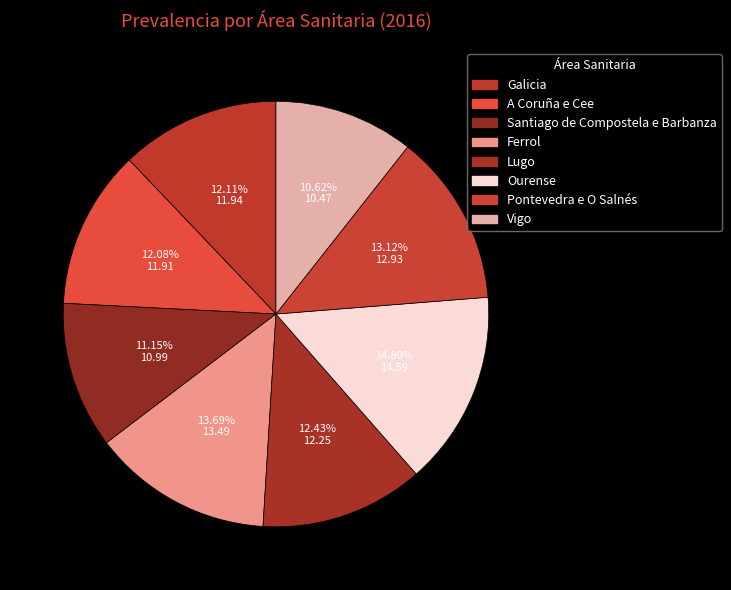

Is it true that Ferrol is 28% of the pie?

False